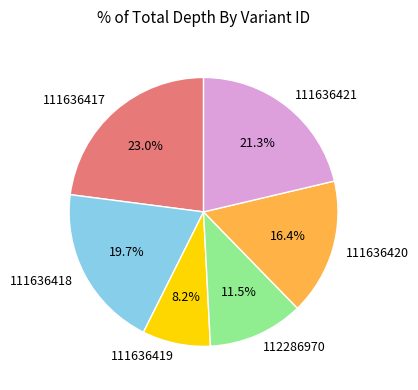

What is the smallest slice in the pie chart?

111636419